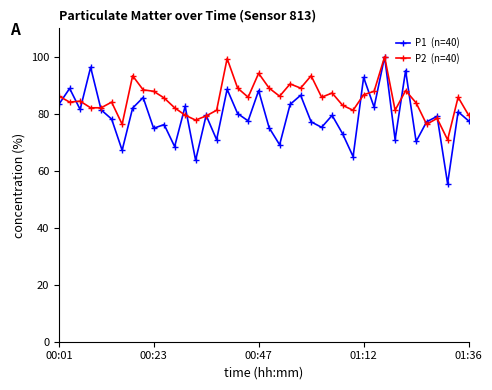

What is the maximum value shown in the chart?

100.0